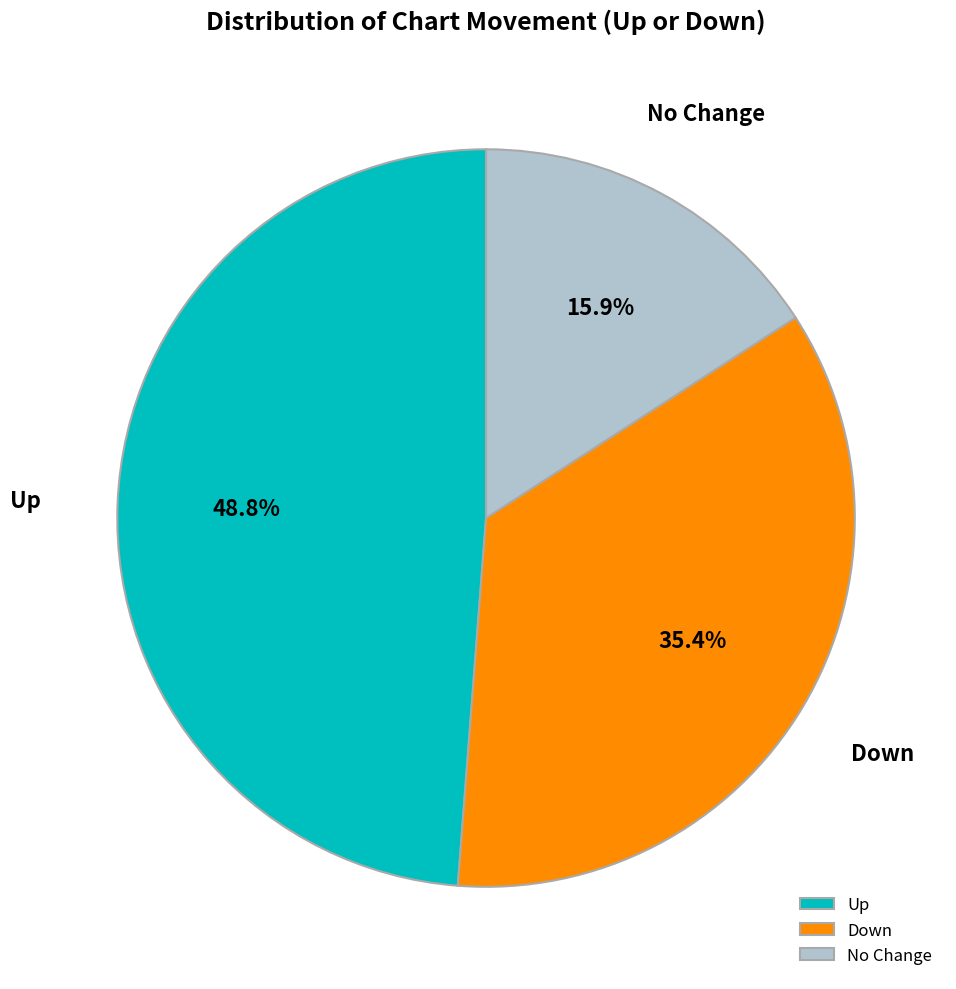

How many segments does this pie chart have?

3